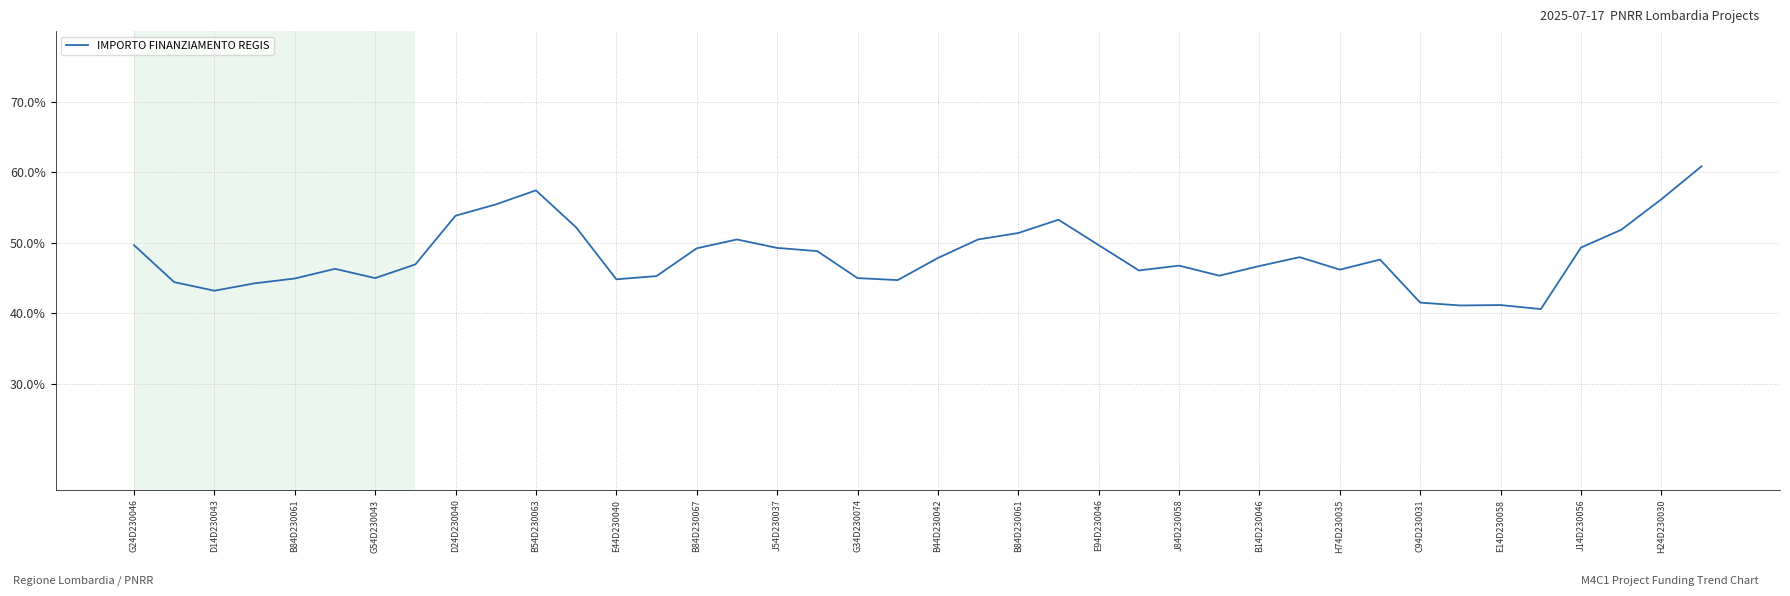

What is the minimum value shown in the chart?

40.6